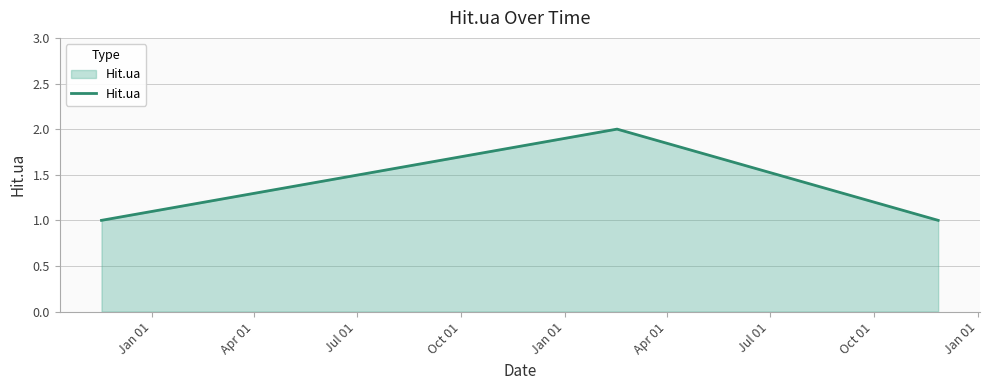

Reading left to right, list all the values displayed in this chart.

1	2	1